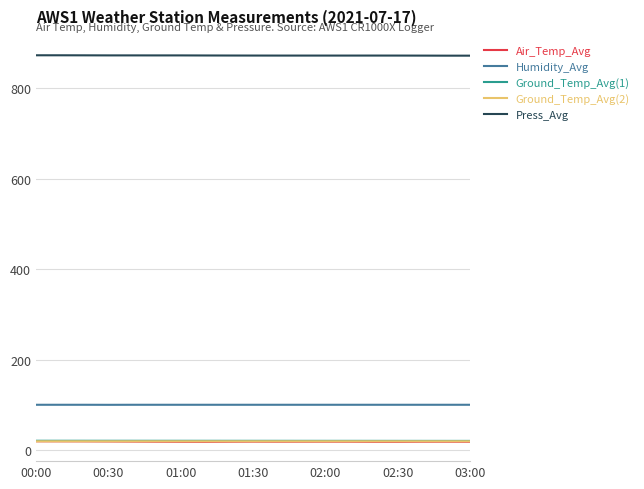

What is the maximum value shown in the chart?

873.4